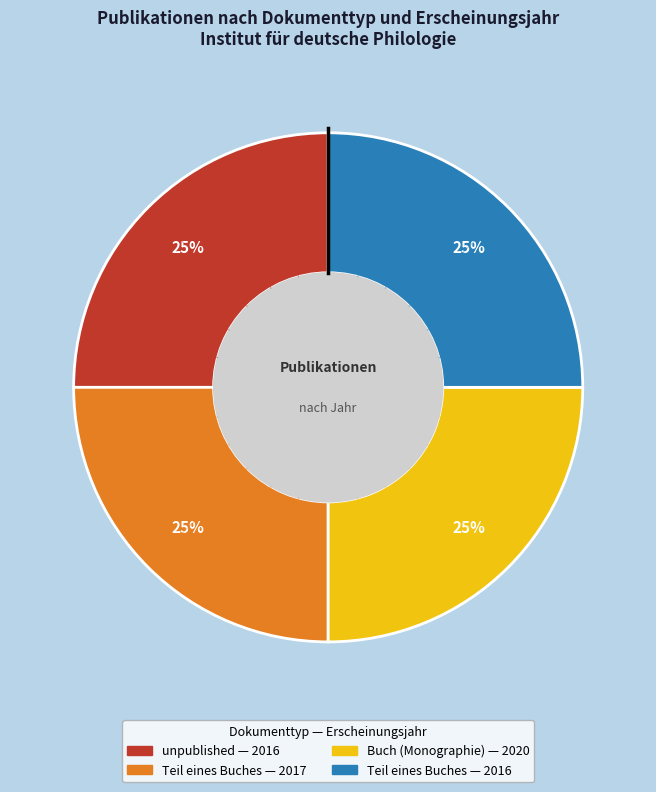

Is there a majority slice in this chart?

No